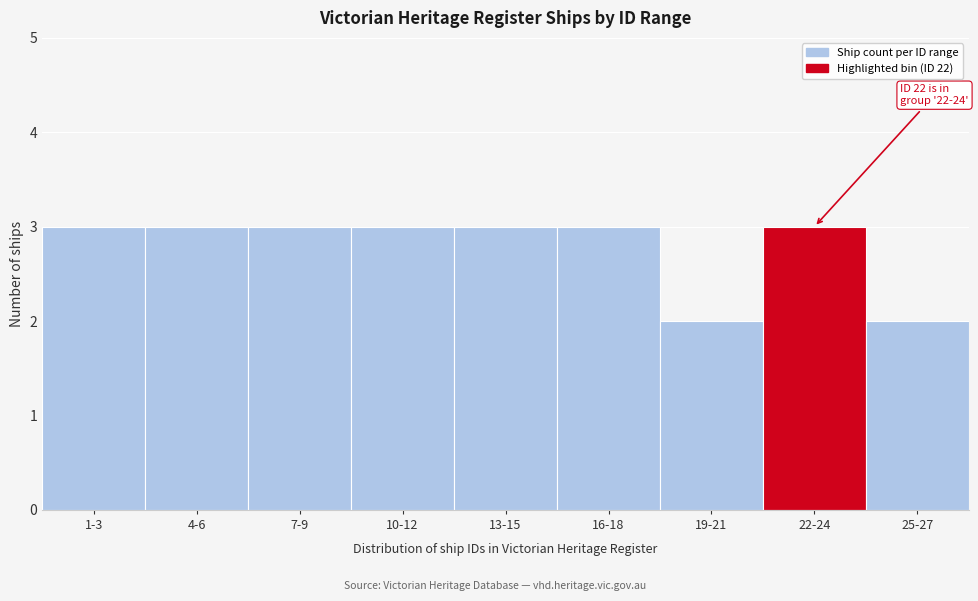

Reading left to right, transcribe all the data shown in this chart.

3	3	3	3	3	3	2	3	2